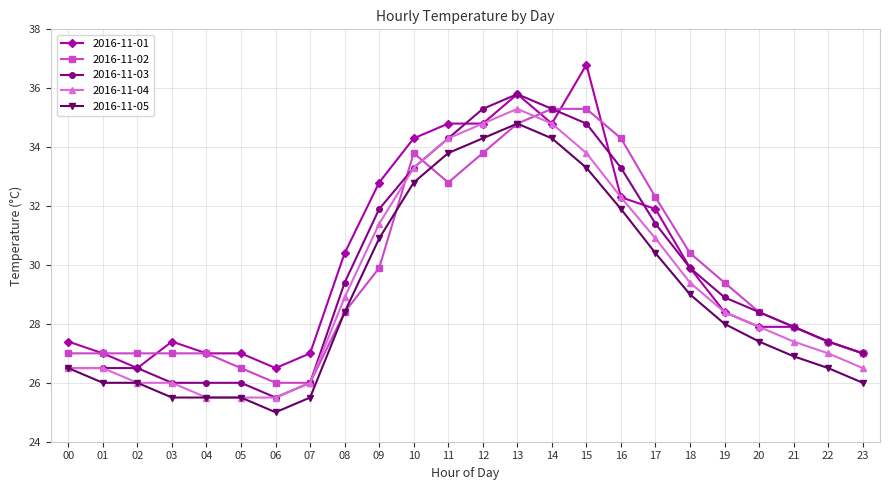

What is the difference between the highest and lowest values at 19?

1.4